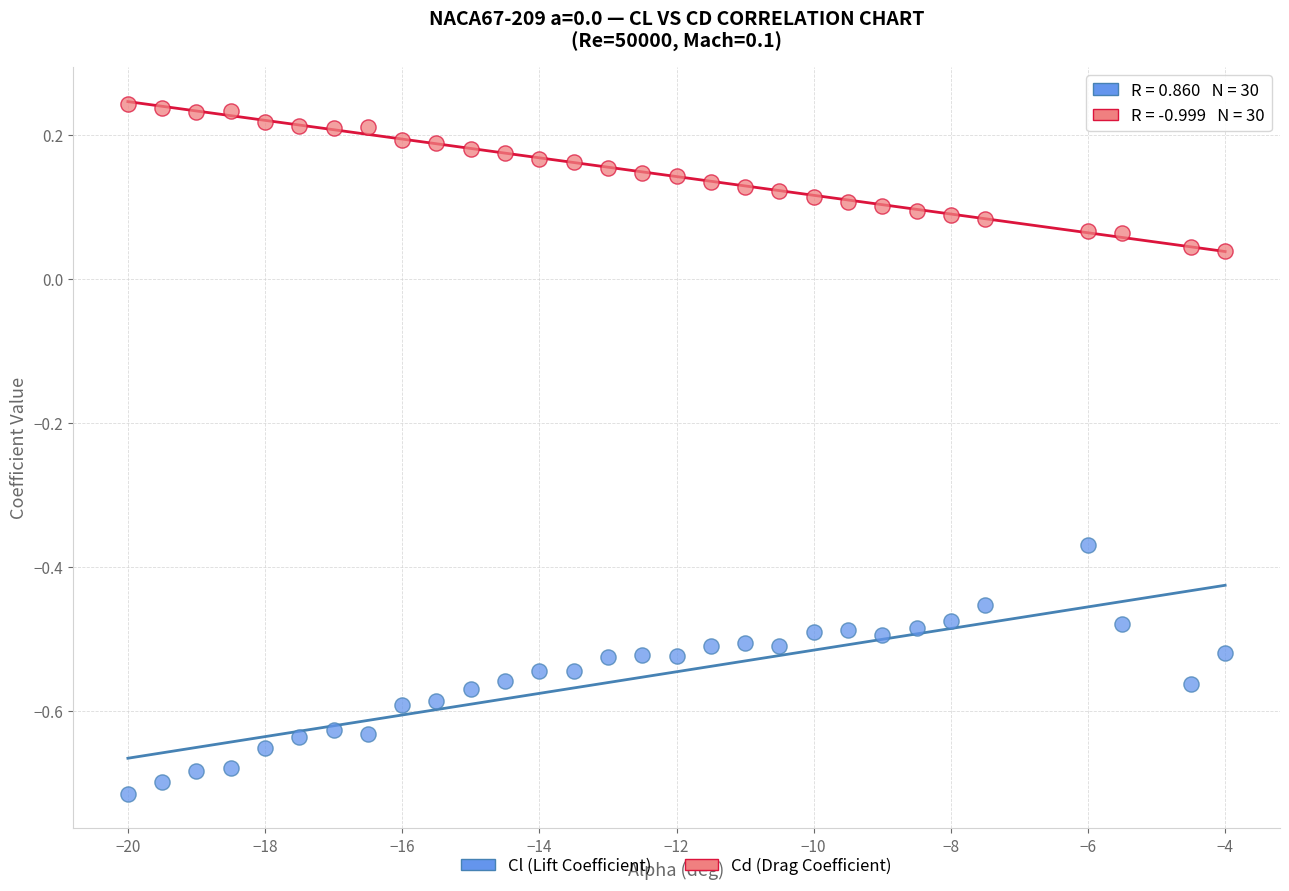

Which series contains the highest Y value?

Cd (Drag Coefficient)